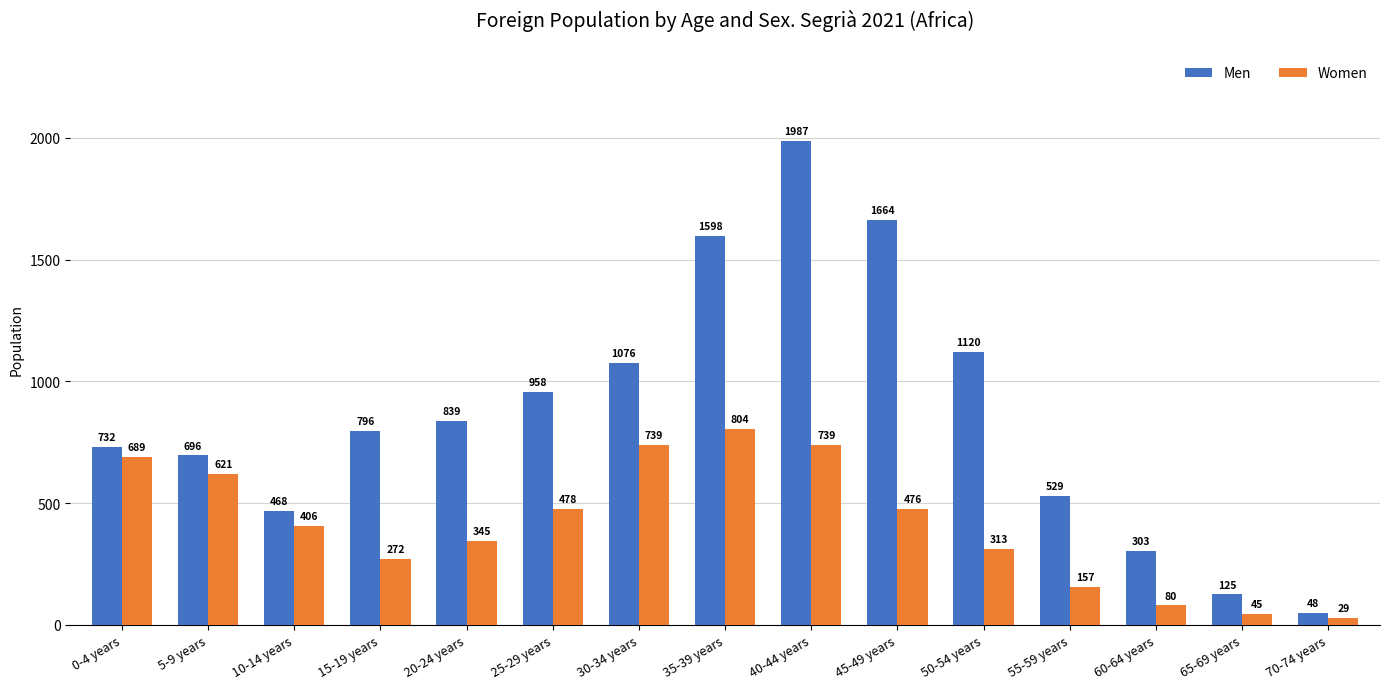

List the series in order of their peak value, highest first.

Men, Women